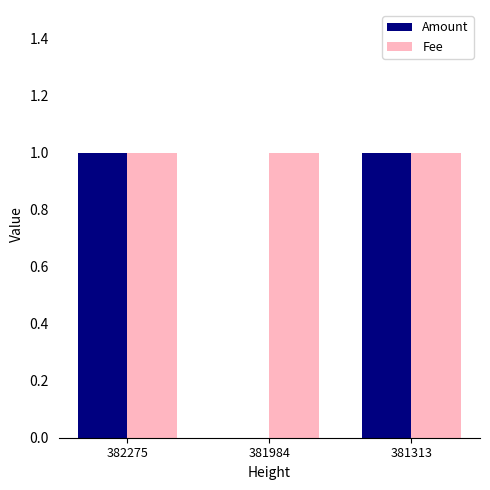

Between 381984 and 381313, which series saw the biggest shift?

Amount